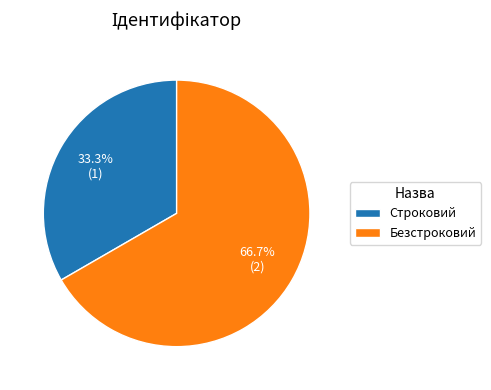

Is there a majority slice in this chart?

Yes